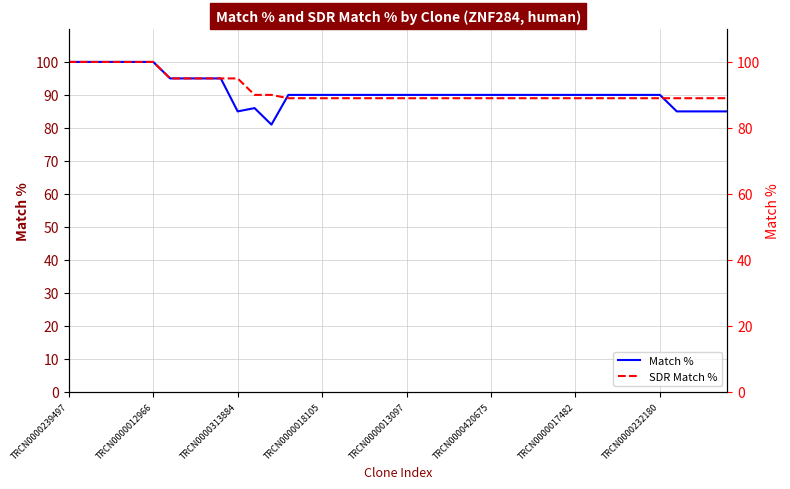

In Match %, how many points are lower than both neighbors (excluding endpoints)?

2